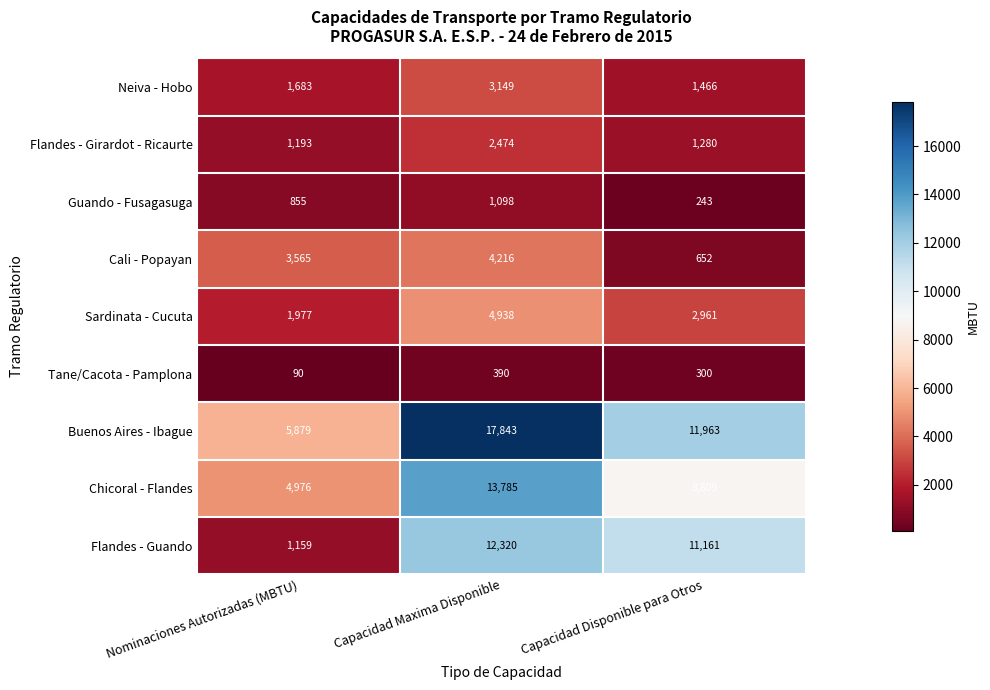

Reading left to right, list all the values displayed in this chart.

Neiva - Hobo: Nominaciones Autorizadas (MBTU)=1683	Capacidad Maxima Disponible=3149	Capacidad Disponible para Otros=1466
Flandes - Girardot - Ricaurte: Nominaciones Autorizadas (MBTU)=1193	Capacidad Maxima Disponible=2474	Capacidad Disponible para Otros=1280
Guando - Fusagasuga: Nominaciones Autorizadas (MBTU)=855	Capacidad Maxima Disponible=1098	Capacidad Disponible para Otros=243
Cali - Popayan: Nominaciones Autorizadas (MBTU)=3565	Capacidad Maxima Disponible=4216	Capacidad Disponible para Otros=652
Sardinata - Cucuta: Nominaciones Autorizadas (MBTU)=1977	Capacidad Maxima Disponible=4938	Capacidad Disponible para Otros=2961
Tane/Cacota - Pamplona: Nominaciones Autorizadas (MBTU)=90	Capacidad Maxima Disponible=390	Capacidad Disponible para Otros=300
Buenos Aires - Ibague: Nominaciones Autorizadas (MBTU)=5879	Capacidad Maxima Disponible=17843	Capacidad Disponible para Otros=11963
Chicoral - Flandes: Nominaciones Autorizadas (MBTU)=4976	Capacidad Maxima Disponible=13785	Capacidad Disponible para Otros=8809
Flandes - Guando: Nominaciones Autorizadas (MBTU)=1159	Capacidad Maxima Disponible=12320	Capacidad Disponible para Otros=11161